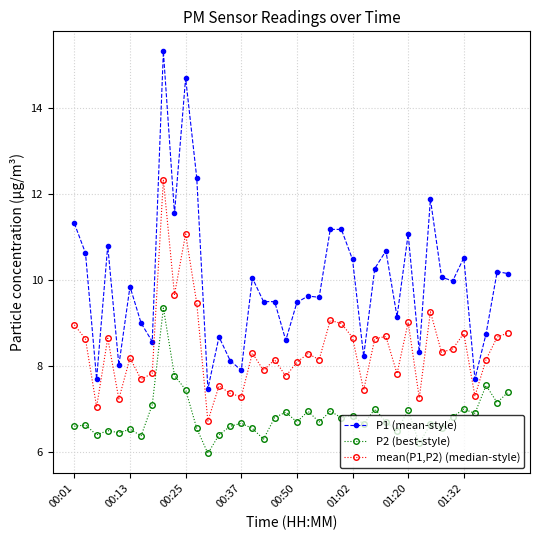

What are all the series names shown in the legend?

P1 (mean-style), P2 (best-style), mean(P1,P2) (median-style)